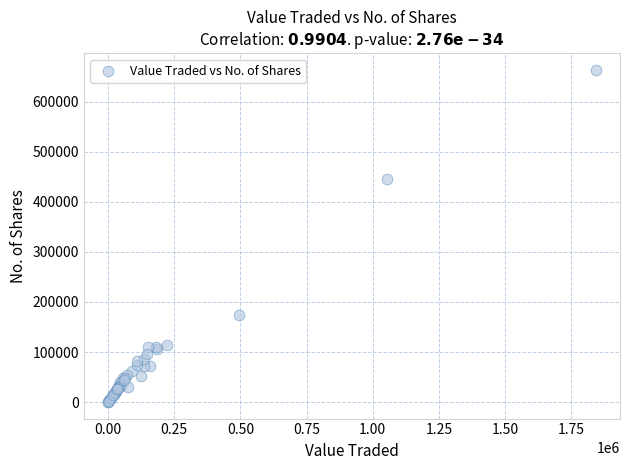

What Y value in the scatter plot is closest to 331723?

445548